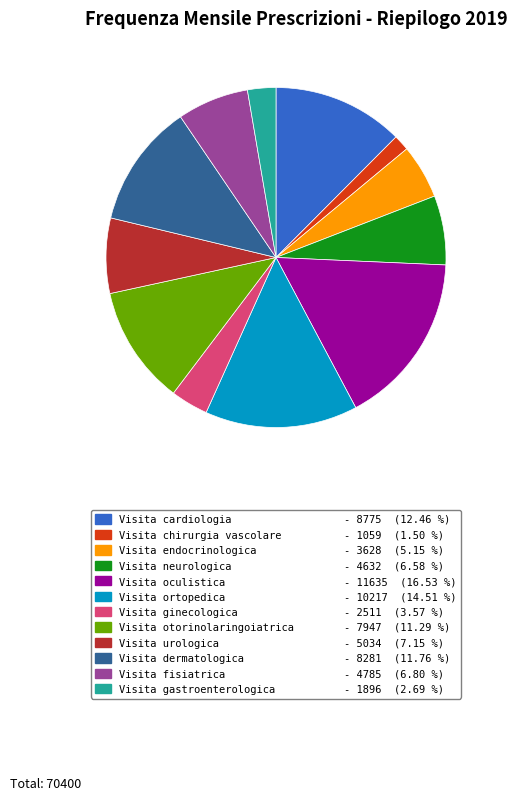

Is it true that Visita chirurgia vascolare is 15% of the pie?

False